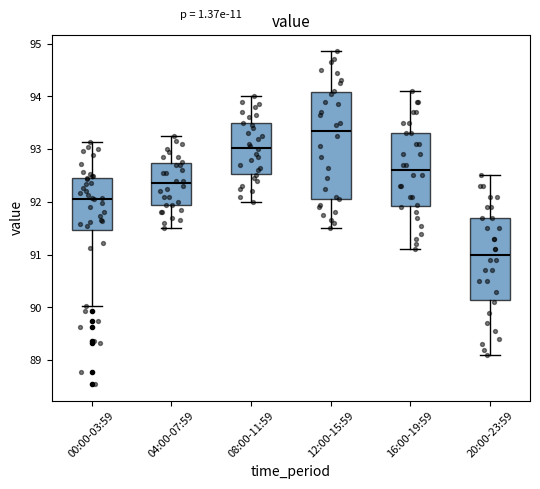

Reading left to right, read every box against the y-axis: the position of its median line, the range the box covers, and the ends of its whiskers. The values are not printed on the chart, so give them approximately, as read against the axis.

00:00-03:59: median 92.1, box 91.5 to 92.5, whiskers 90.0 to 93.1
04:00-07:59: median 92.4, box 92.0 to 92.7, whiskers 91.5 to 93.3
08:00-11:59: median 93.0, box 92.5 to 93.5, whiskers 92.0 to 94.0
12:00-15:59: median 93.4, box 92.1 to 94.1, whiskers 91.5 to 94.9
16:00-19:59: median 92.6, box 91.9 to 93.3, whiskers 91.1 to 94.1
20:00-23:59: median 91.0, box 90.2 to 91.7, whiskers 89.1 to 92.5